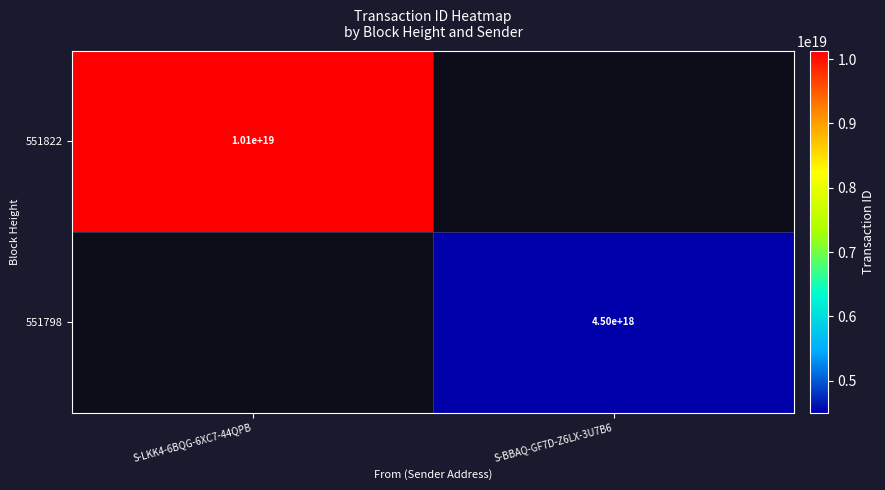

Is it true that 551798 equals 4500000000000000000 at S-BBAQ-GF7D-Z6LX-3U7B6?

True